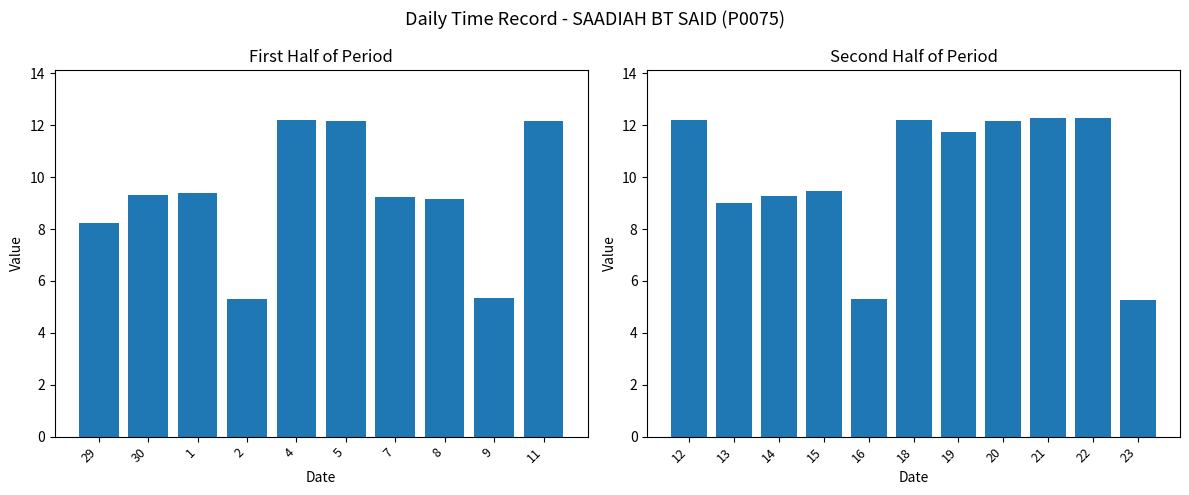

What is the difference between the second highest and minimum values?

7.0